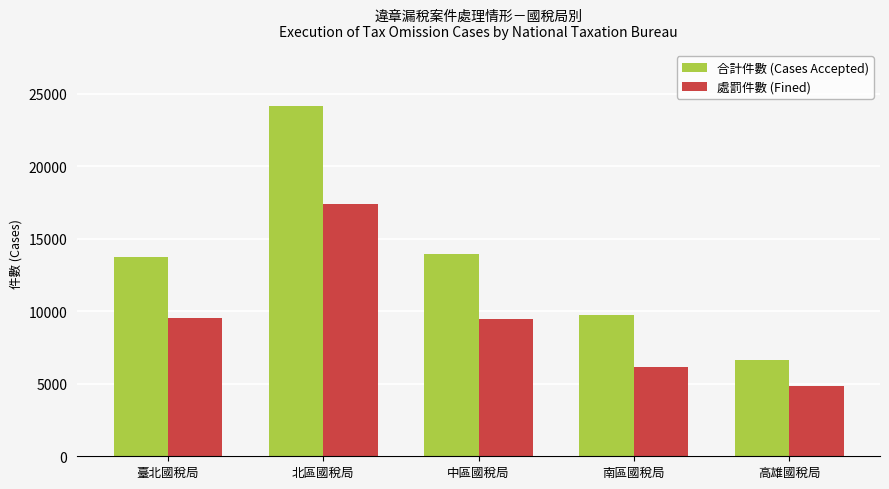

At which label does 處罰件數 (Fined) first exceed 9432?

臺北國稅局